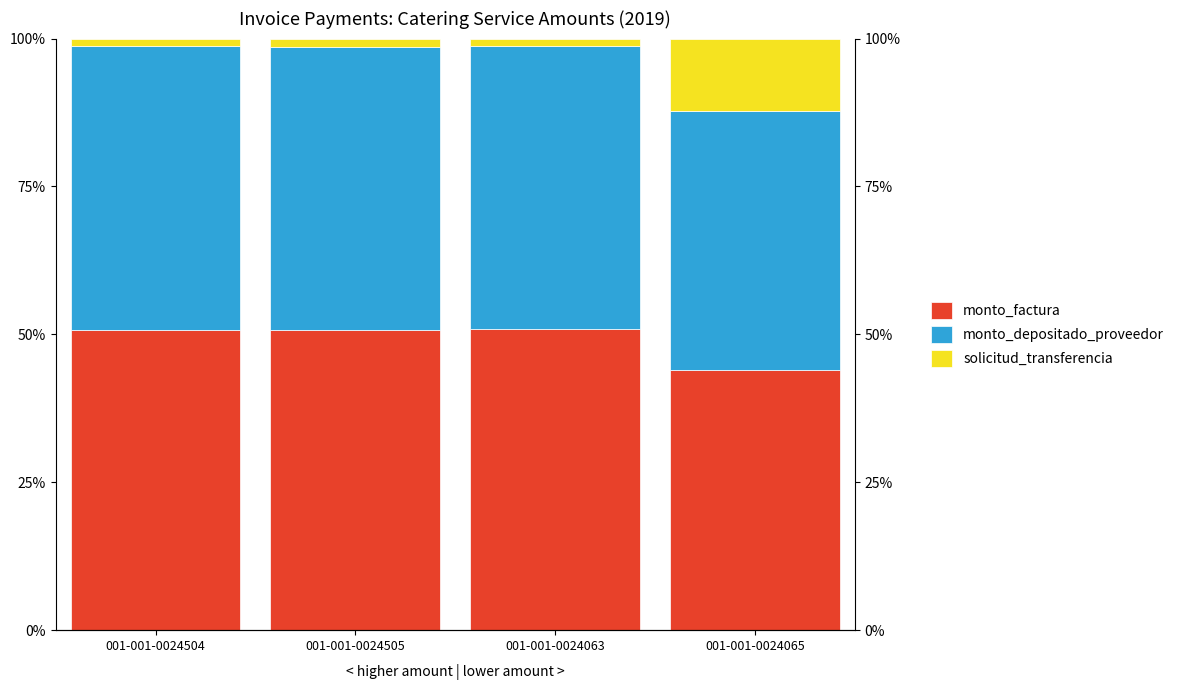

Which series has the largest total across all categories?

monto_factura